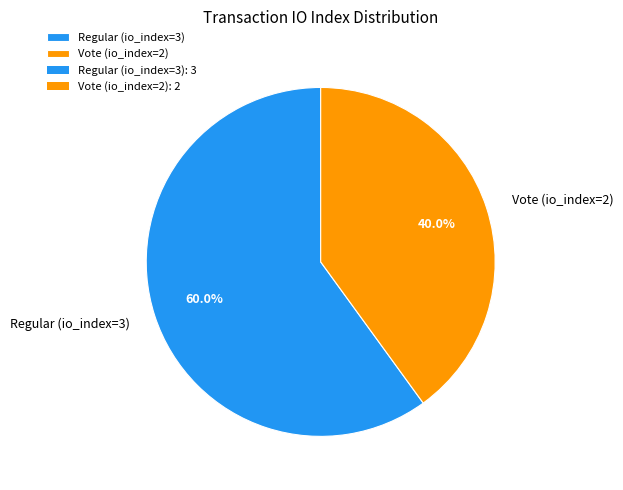

To the nearest percent, what is the difference between the Vote (io_index=2) and Regular (io_index=3) slice percentages?

20%